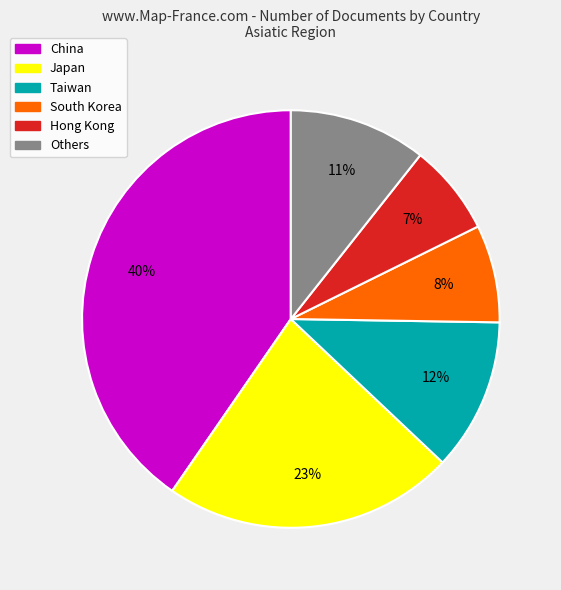

Is there a majority slice in this chart?

No